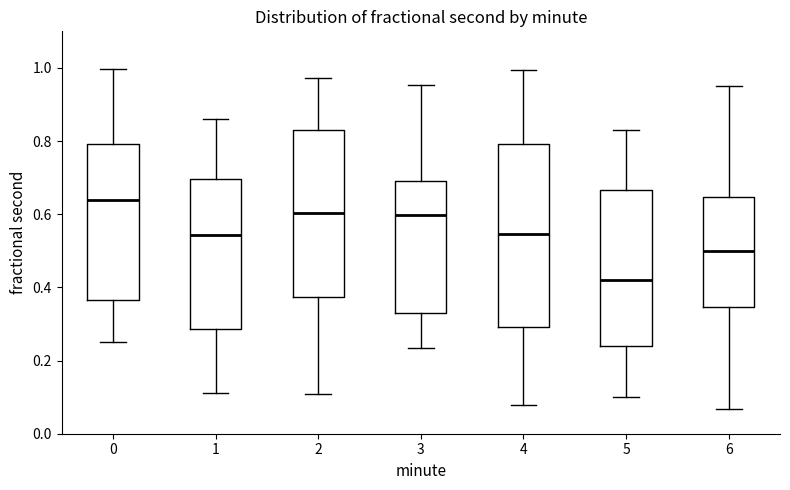

Reading left to right, read every box against the y-axis: the position of its median line, the range the box covers, and the ends of its whiskers. The values are not printed on the chart, so give them approximately, as read against the axis.

0: median 0.64, box 0.36 to 0.80, whiskers 0.26 to 1.00
1: median 0.54, box 0.28 to 0.70, whiskers 0.12 to 0.86
2: median 0.60, box 0.38 to 0.82, whiskers 0.10 to 0.98
3: median 0.60, box 0.34 to 0.70, whiskers 0.24 to 0.96
4: median 0.54, box 0.30 to 0.80, whiskers 0.08 to 1.00
5: median 0.42, box 0.24 to 0.66, whiskers 0.10 to 0.82
6: median 0.50, box 0.34 to 0.64, whiskers 0.06 to 0.96